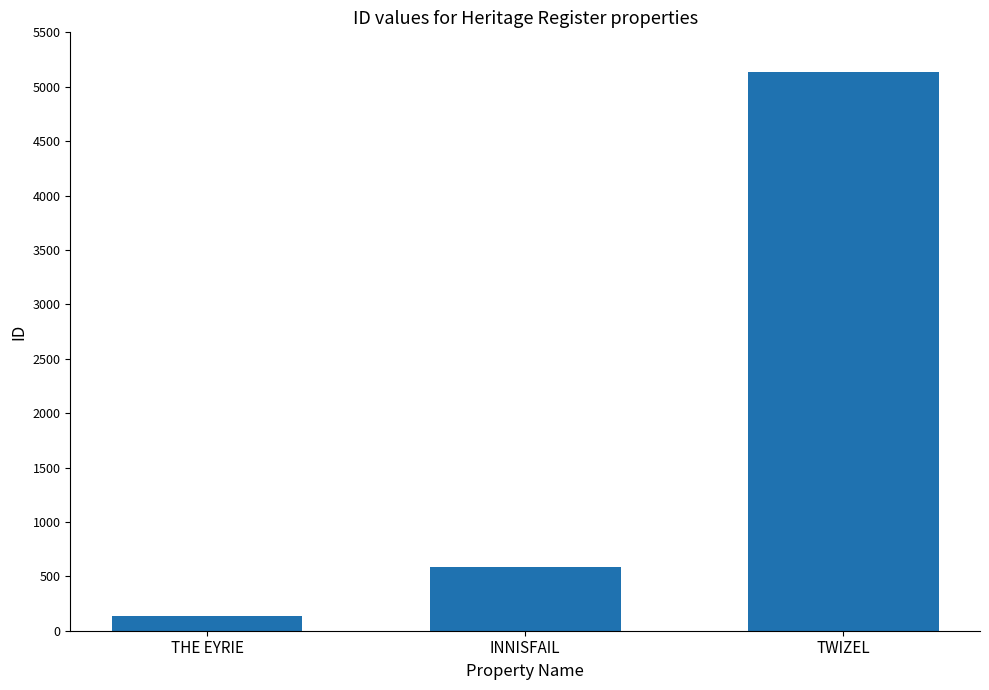

Reading right to left, list all the values displayed in this chart.

5139	585	135